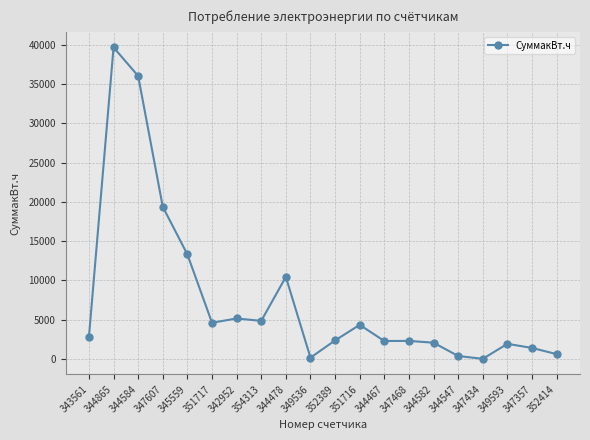

Which category has the highest value across all series?

344865